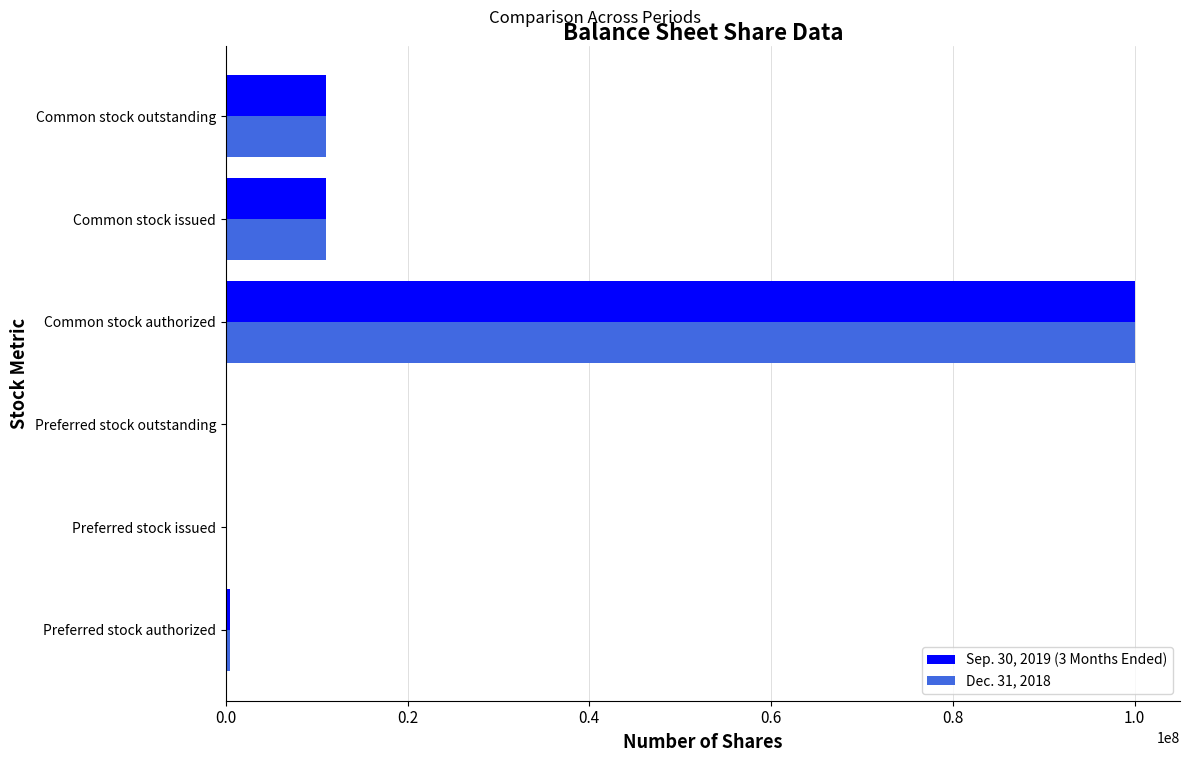

At which category is the sum across all series the highest?

Common stock authorized